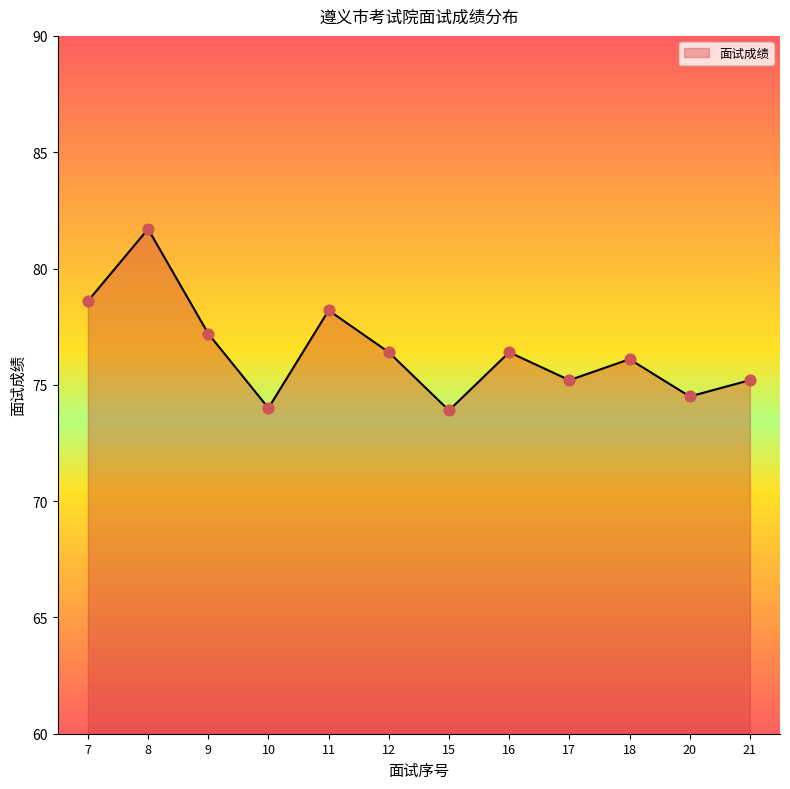

Approximately how many times larger is the value at 17 compared to 8?

0.9